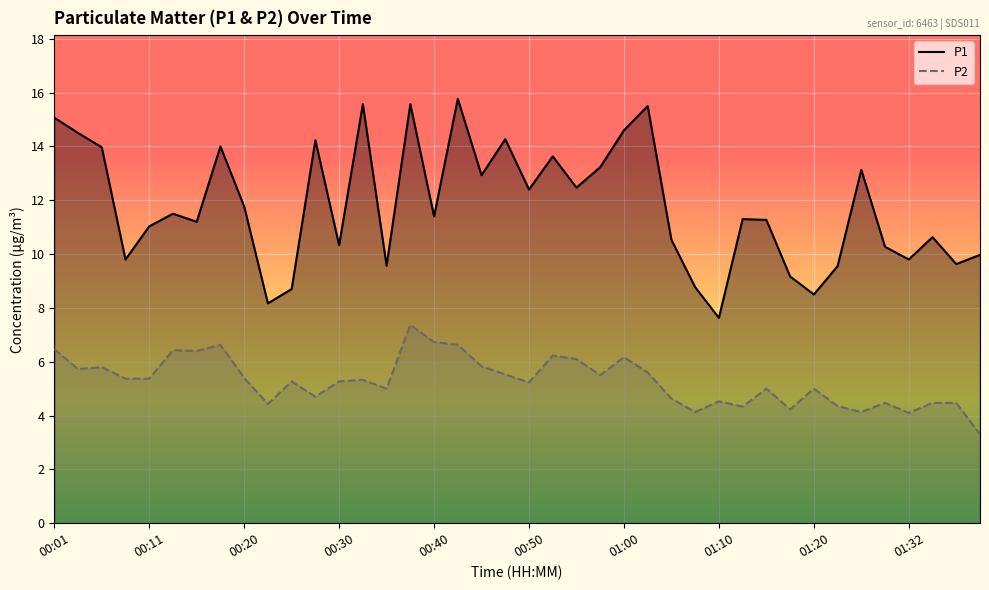

What is the difference between the maximum and minimum values in the P1 series?

8.1